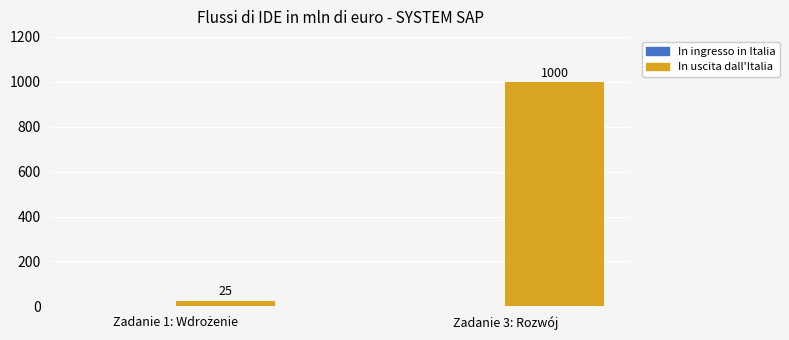

What is the difference between the maximum and minimum values?

975